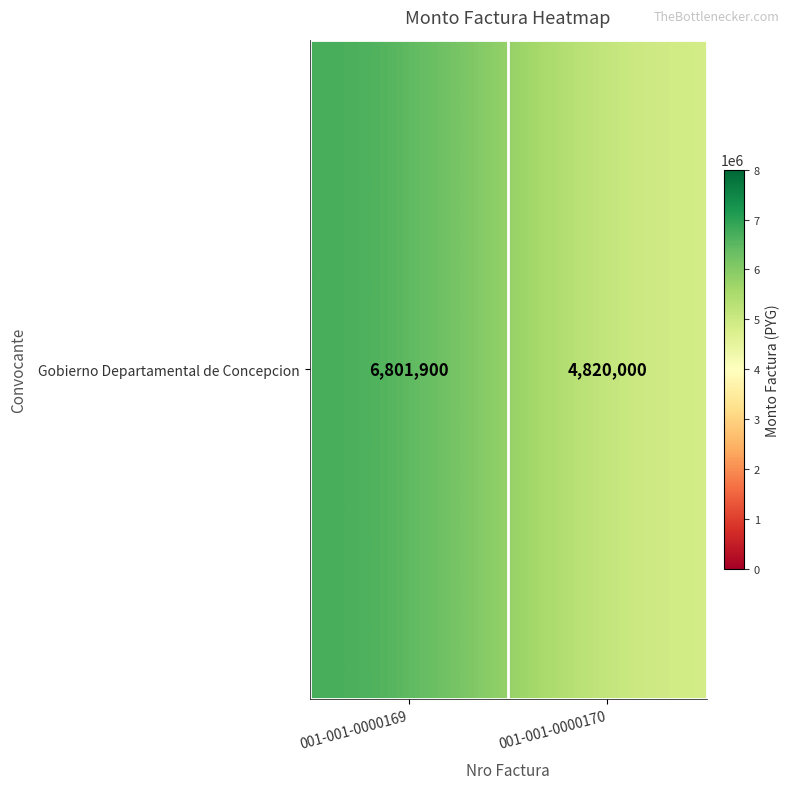

Reading right to left, transcribe all the data shown in this chart.

4820000	6801900